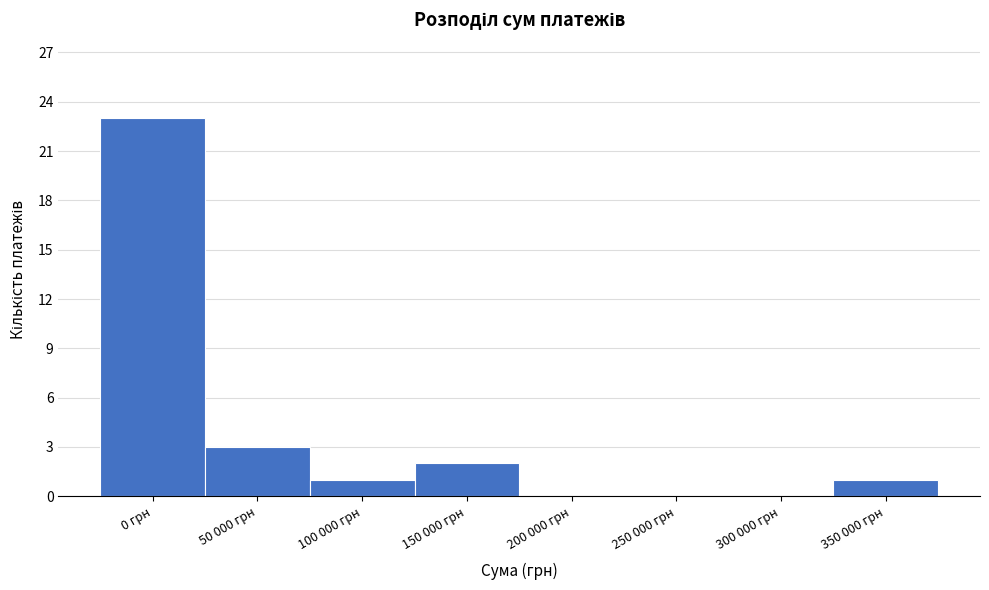

Reading left to right, transcribe all the data shown in this chart.

0 грн=23	50 000 грн=3	100 000 грн=1	150 000 грн=2	200 000 грн=0	250 000 грн=0	300 000 грн=0	350 000 грн=1